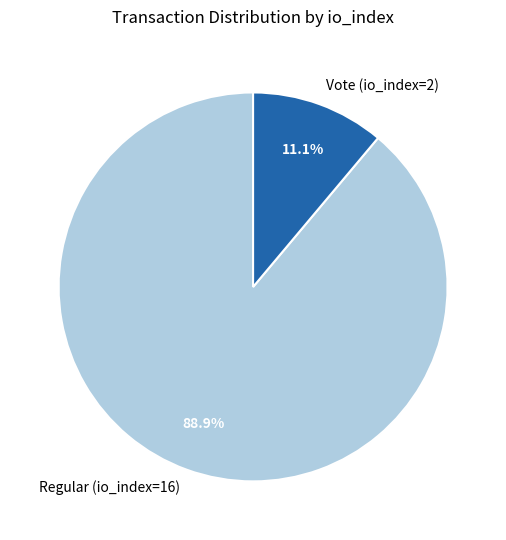

To the nearest percent, what is the difference between the largest and smallest slice percentages?

78%